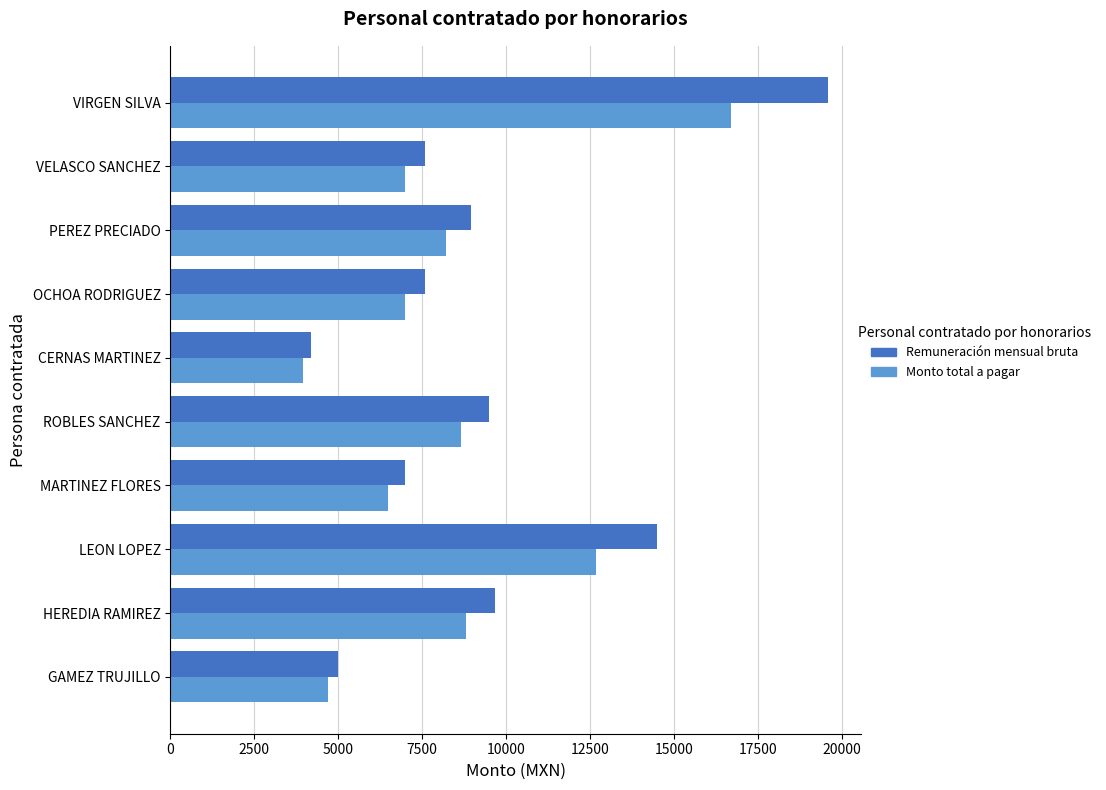

What is the difference between the highest and lowest values at VELASCO SANCHEZ?

582.1